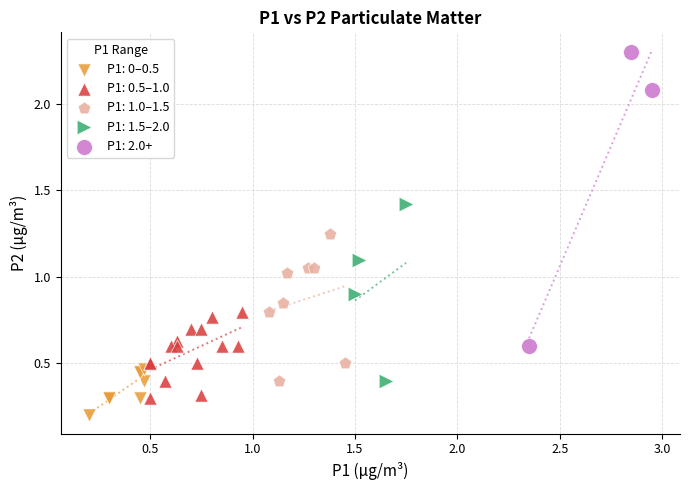

What are all the series names shown in the legend?

P1: 0–0.5, P1: 0.5–1.0, P1: 1.0–1.5, P1: 1.5–2.0, P1: 2.0+